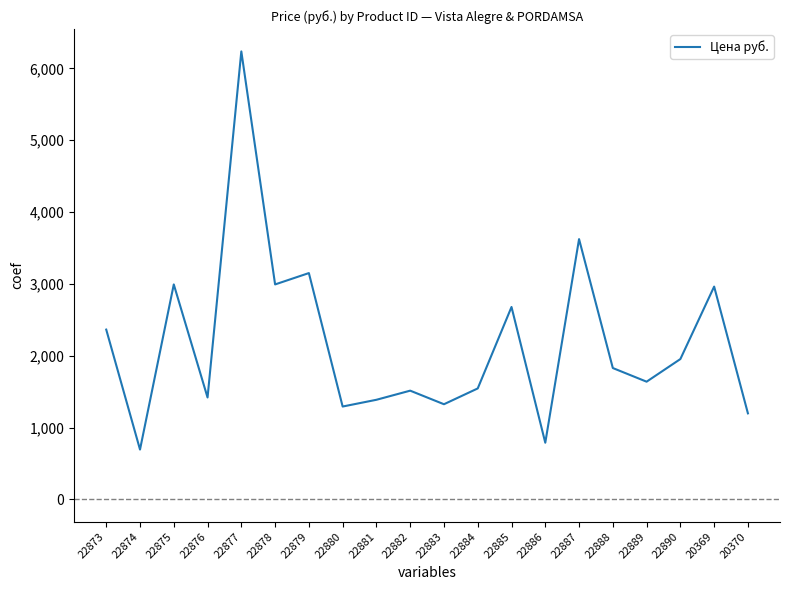

What is the minimum value shown in the chart?

693